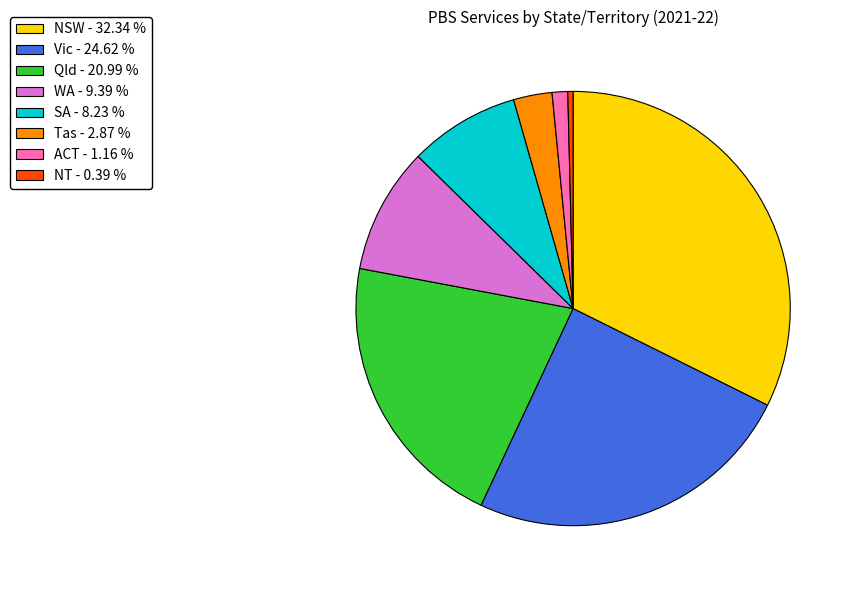

True or false: WA accounts for 19% of the total.

False